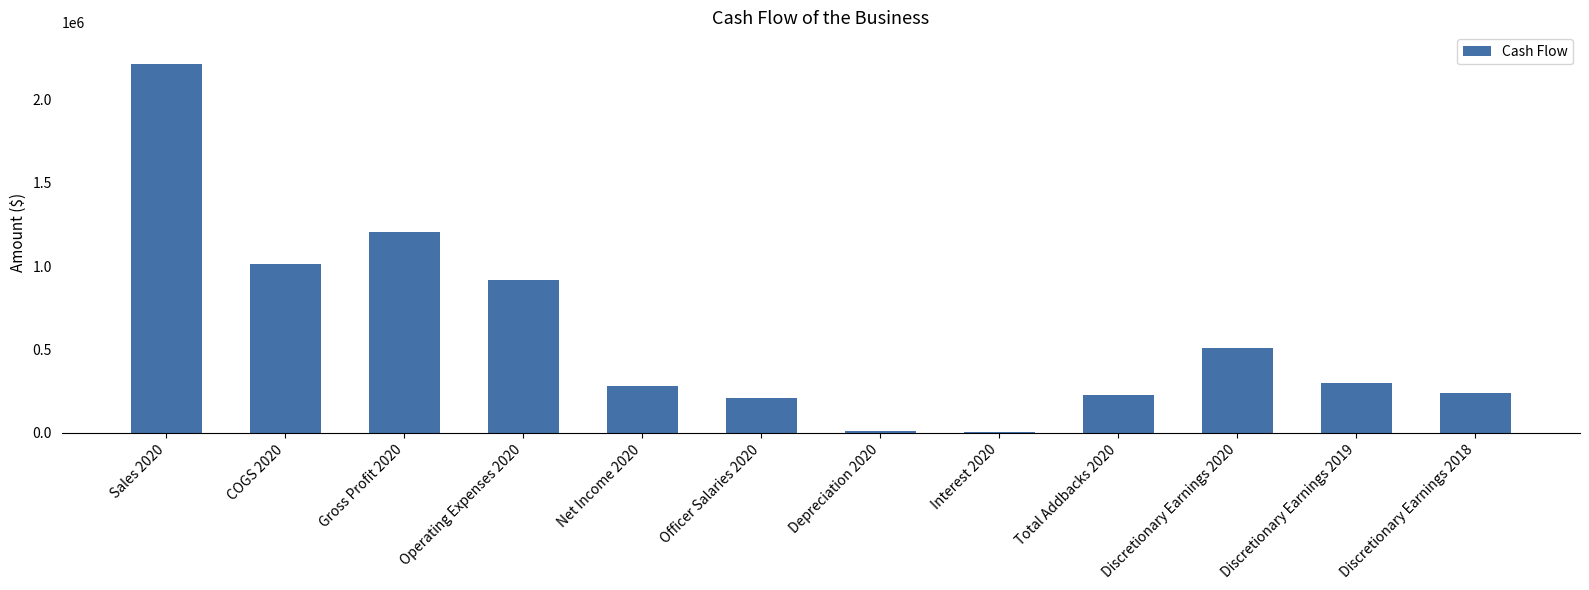

What is the ratio of the value at Discretionary Earnings 2020 to the value at Discretionary Earnings 2019?

1.7